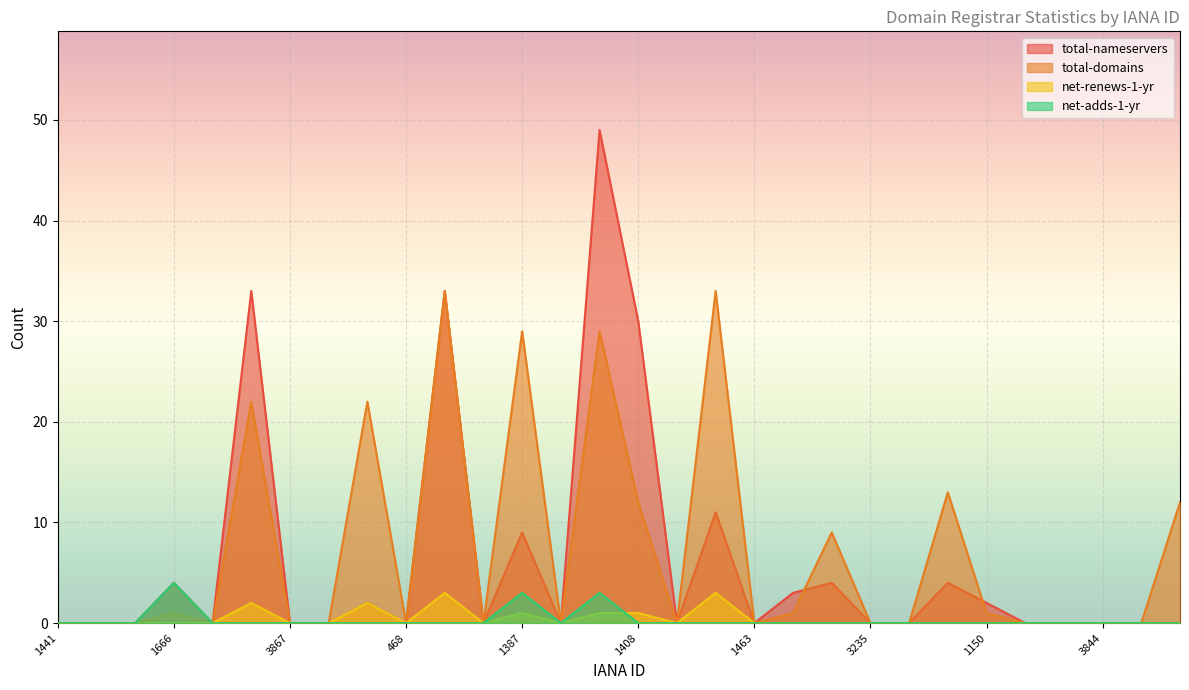

What is the difference between the second highest and minimum values in the total-domains series?

33